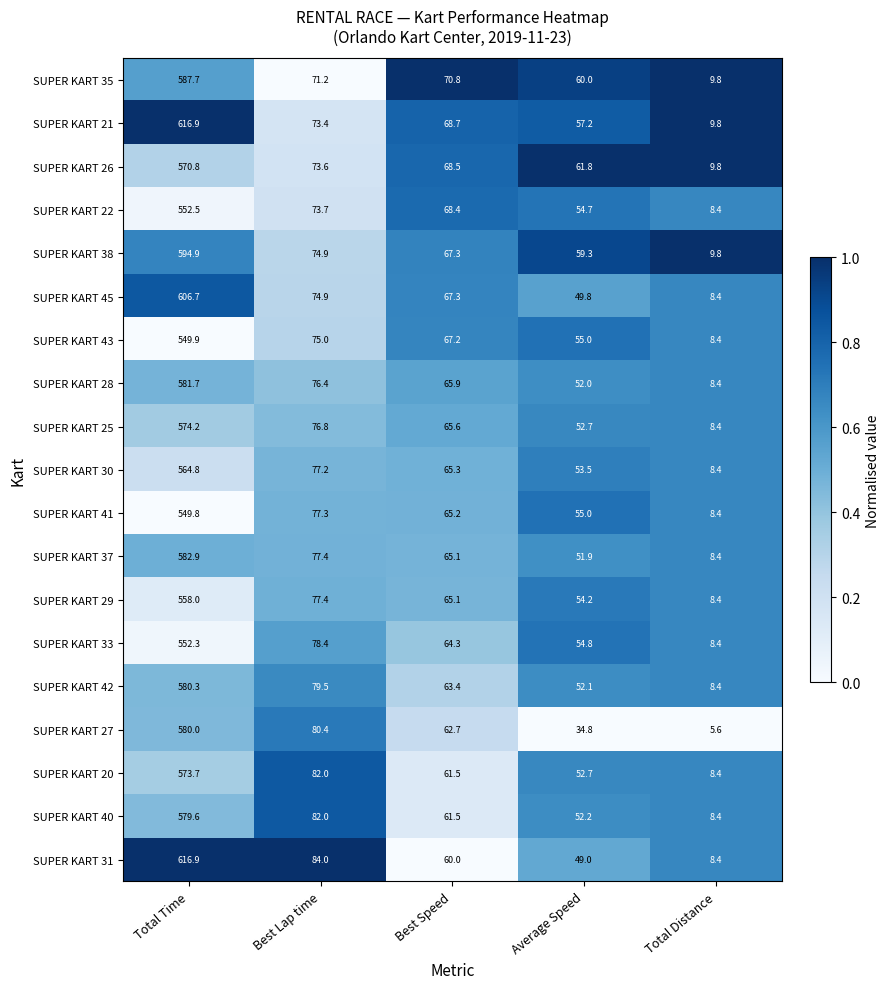

What is the difference between the highest and lowest values at Best Lap time?

12.8